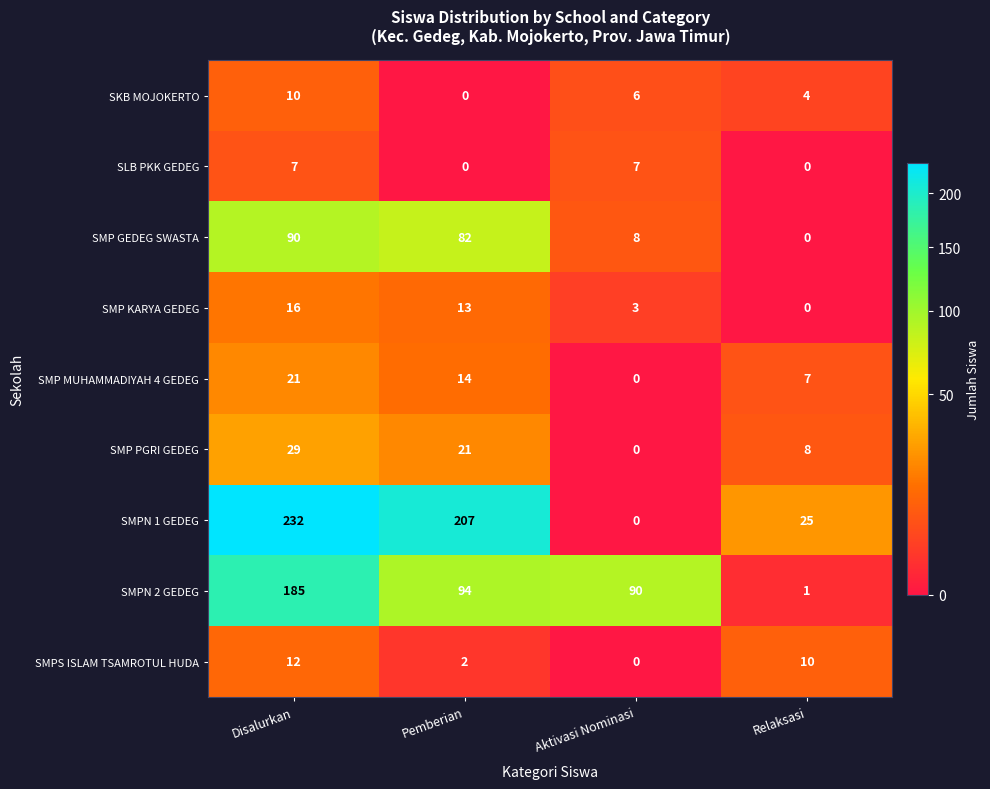

How many categories are shown in the chart?

4